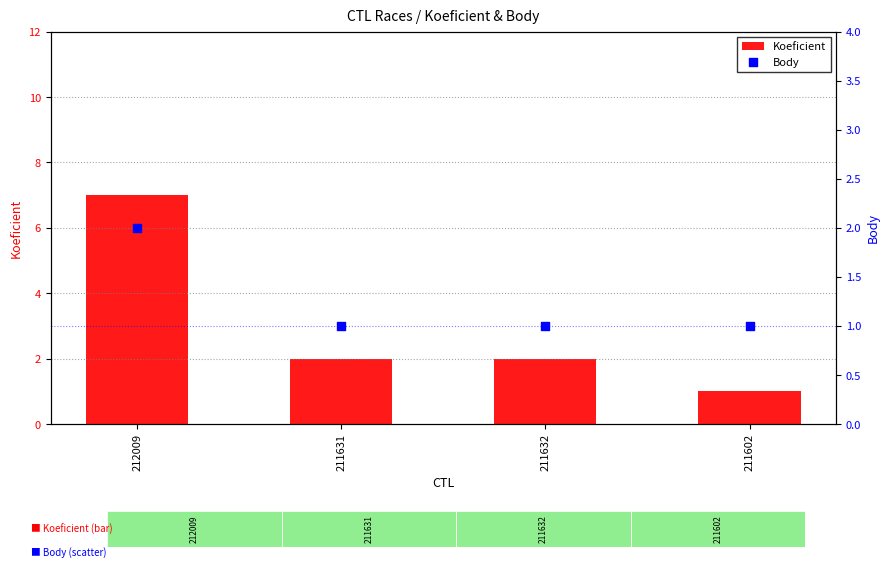

Which series has the largest Y range (max minus min)?

Koeficient